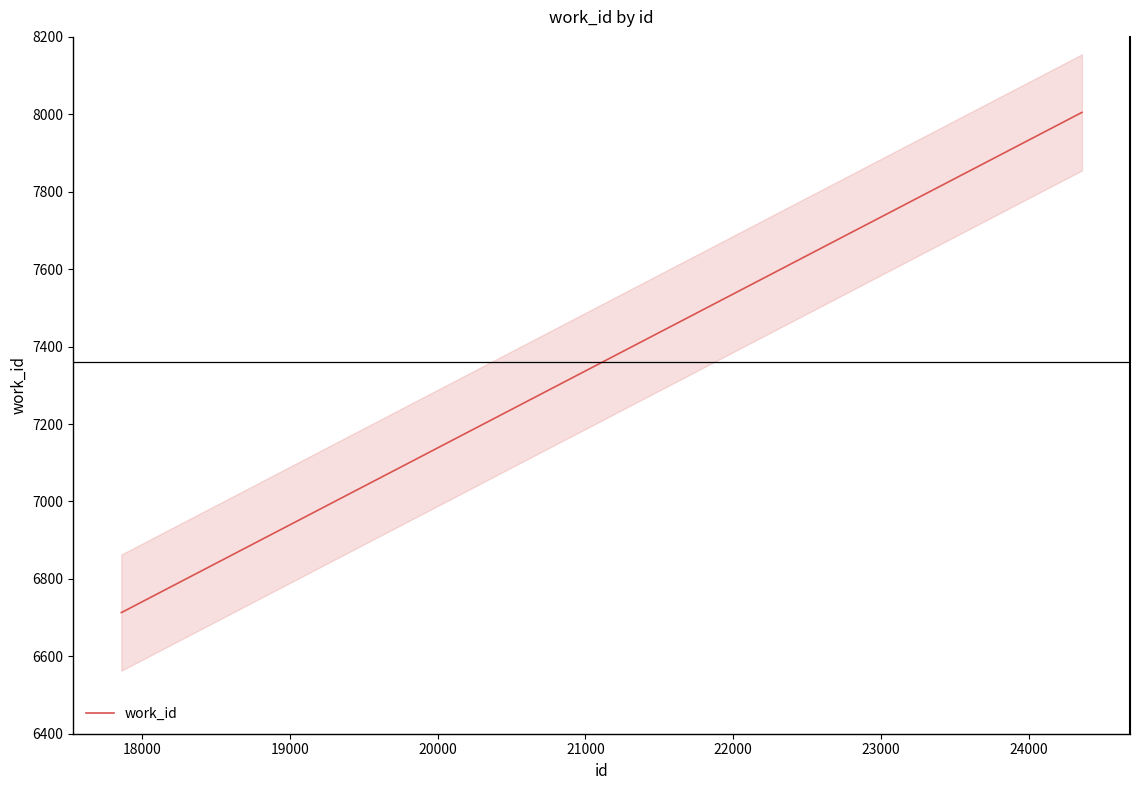

What is the value of the 3rd point from the left?

8005